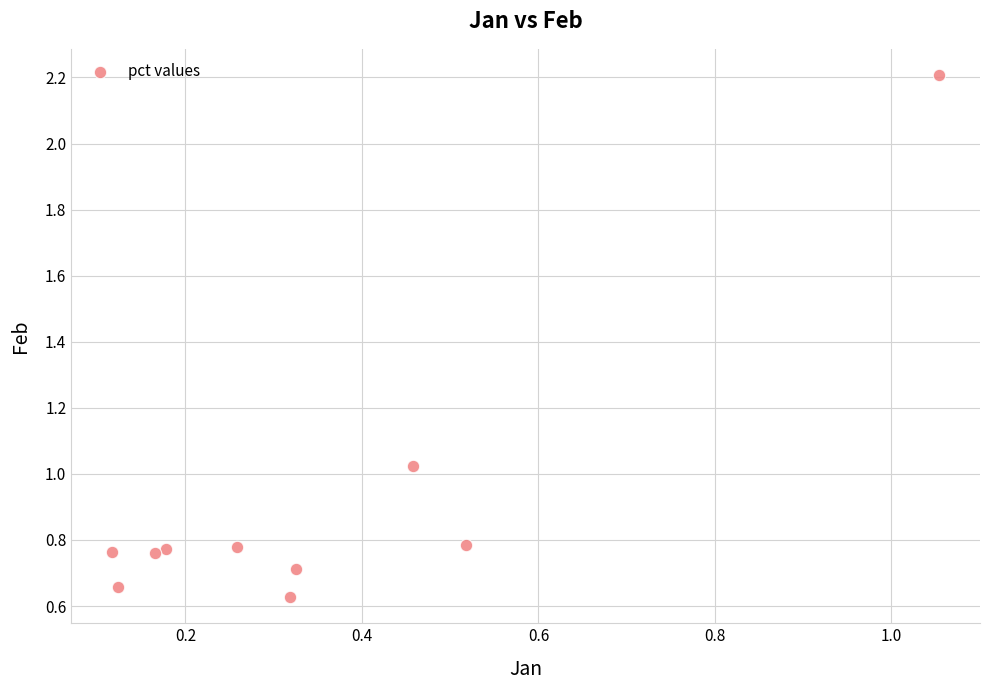

What is the average X value?

0.4